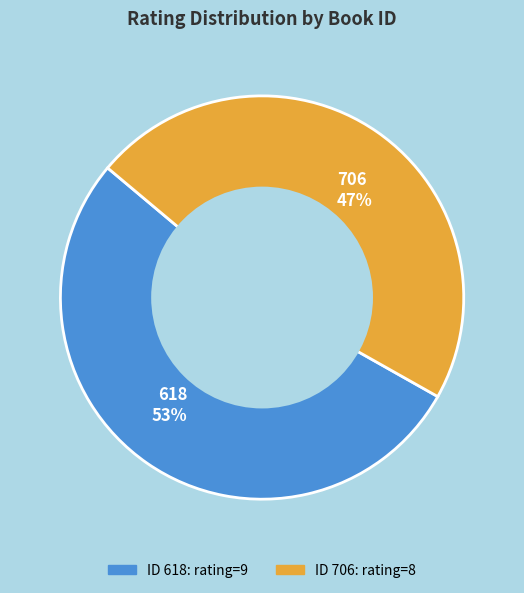

True or false: 618 accounts for 65% of the total.

False